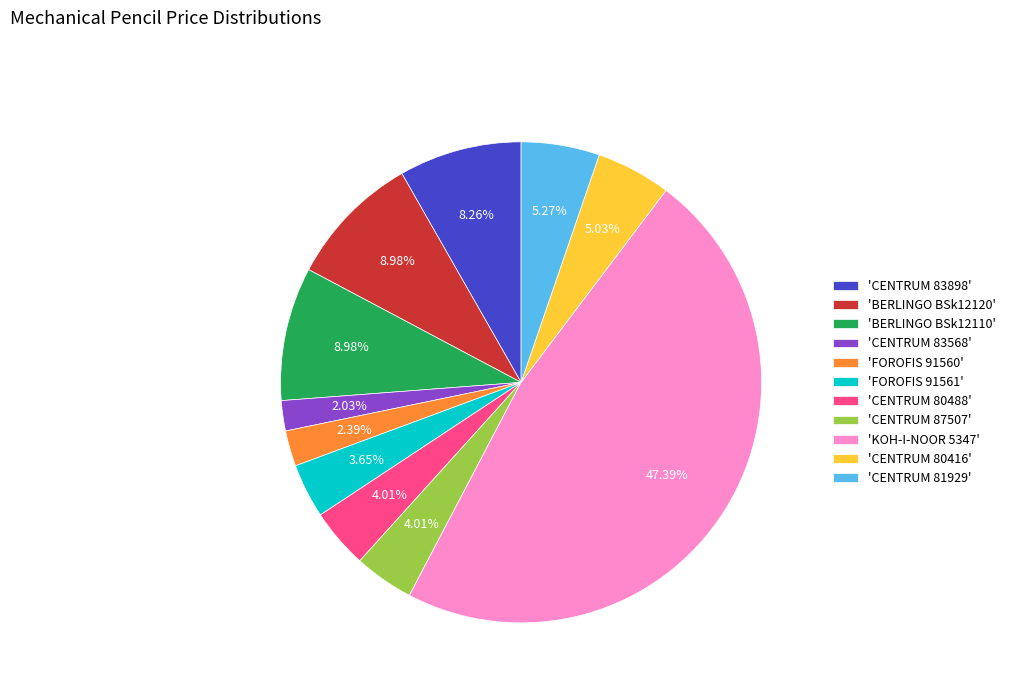

Do 'CENTRUM 83568' and 'CENTRUM 87507' together represent more than half of the pie?

No